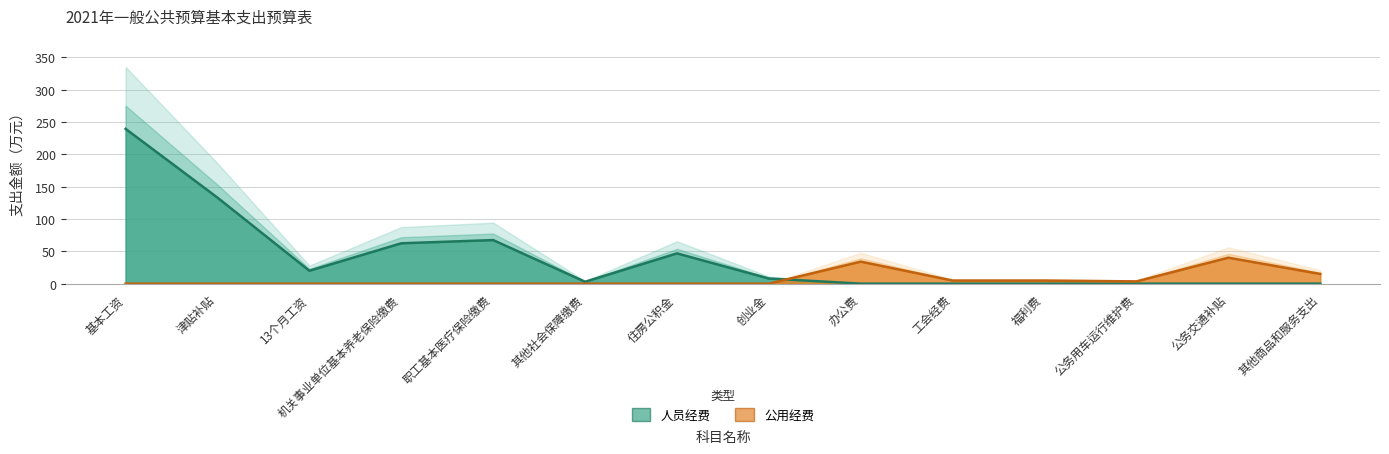

What is the sum of the 公用经费 values at 福利费 and 办公费?

38.8